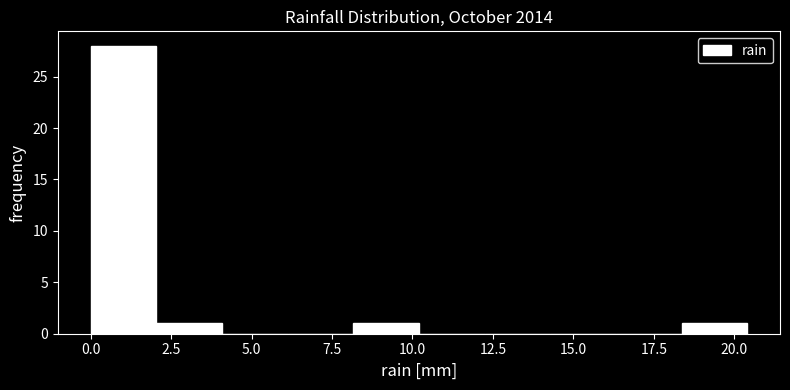

Reading left to right, list every bar in this chart as the range it spans on the x-axis followed by its height. Neither the bar edges nor the heights are printed on the chart, so give them approximately, as read against the axes.

0.0 to 2.0: 28
2.0 to 4.0: 1
4.0 to 6.0: 0
6.0 to 8.0: 0
8.0 to 10.0: 1
10.0 to 12.0: 0
12.0 to 14.5: 0
14.5 to 16.5: 0
16.5 to 18.5: 0
18.5 to 20.5: 1